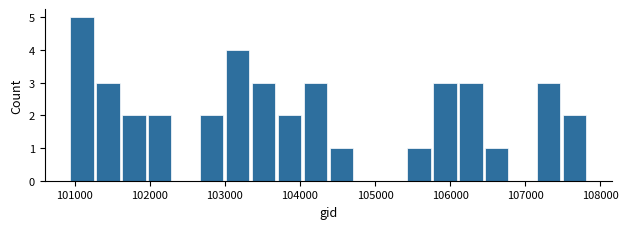

Around what value on the x-axis is the tallest bar? Give the approximate position of its centre, as read against the axis.

101100